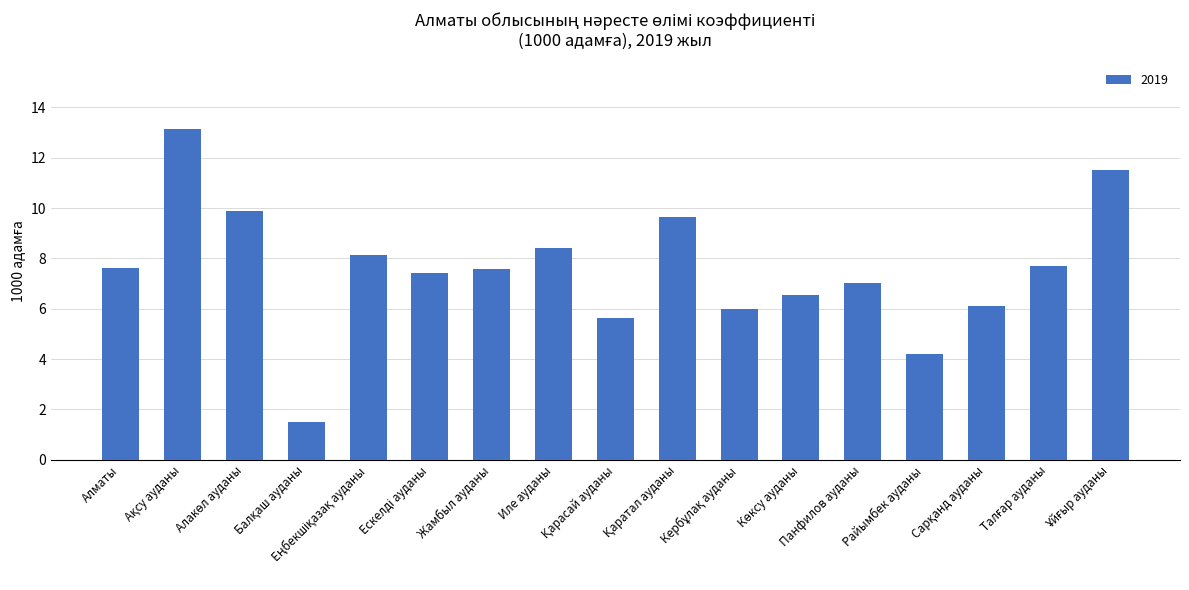

What is the value of the 5th bar from the left?

8.2